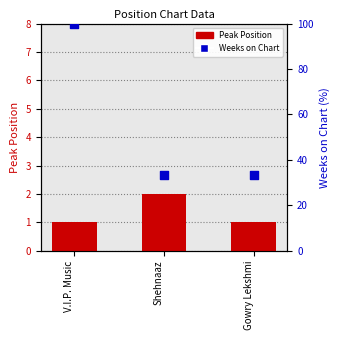

Which series has the widest spread of Y values?

Weeks on Chart